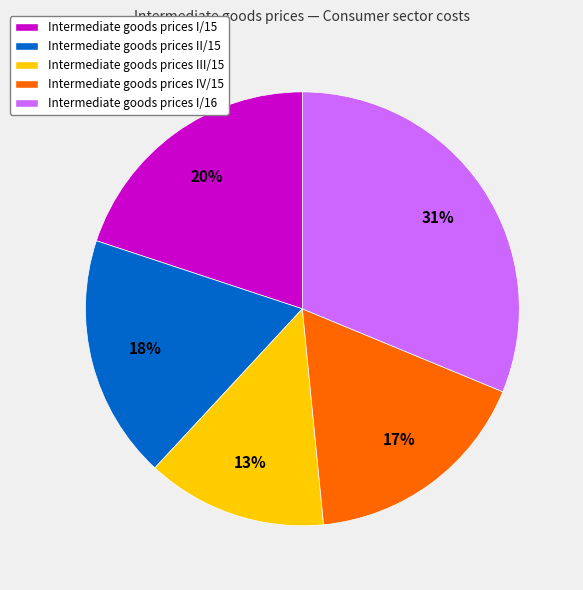

How many segments does this pie chart have?

5